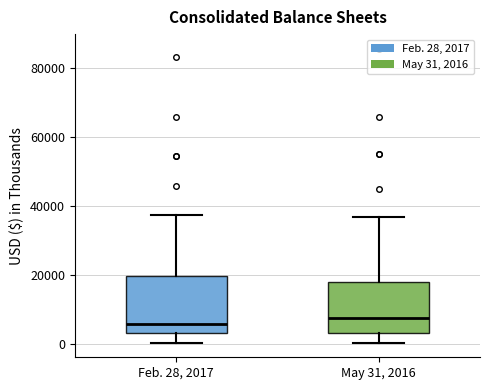

Reading left to right, transcribe this box plot: for each box, give where its median line is, the range the box spans, and where its two whiskers end, as read against the y-axis. The values are not printed on the chart, so give them approximately, as read against the axis.

Feb. 28, 2017: median 6000, box 2000 to 20000, whiskers 0 to 38000
May 31, 2016: median 8000, box 2000 to 18000, whiskers 0 to 36000